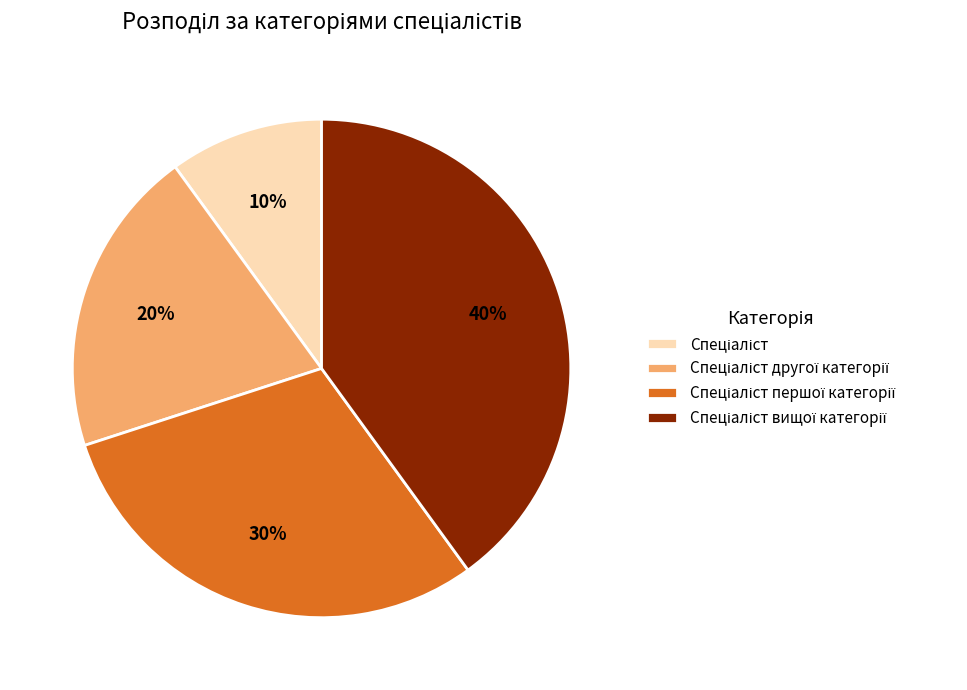

Does any single category account for the majority?

No